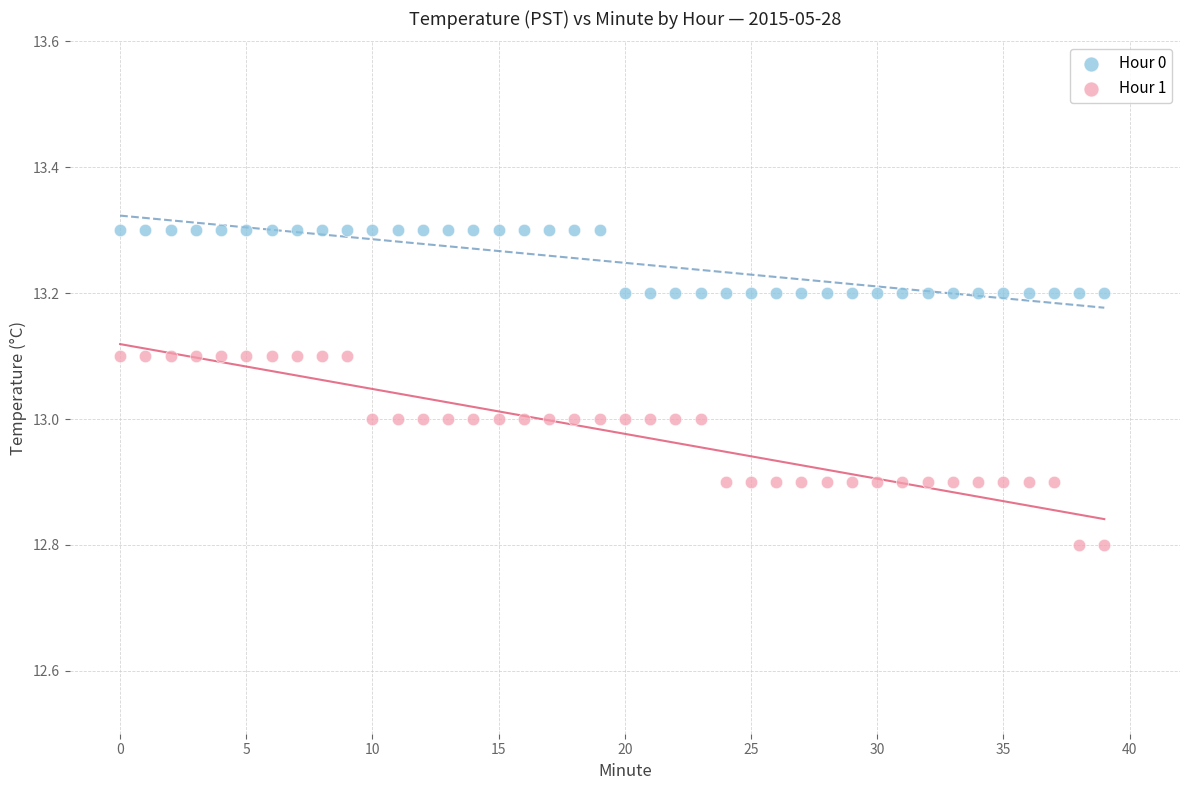

Which series contains the lowest Y value?

Hour 1